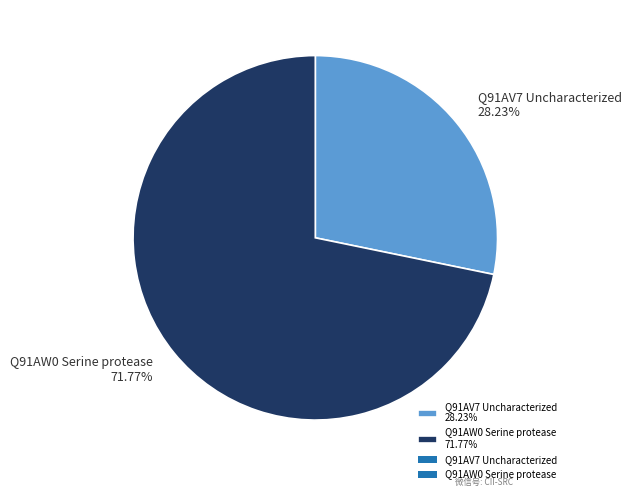

How much of the chart is everything except Q91AV7 Uncharacterized?

71.8%